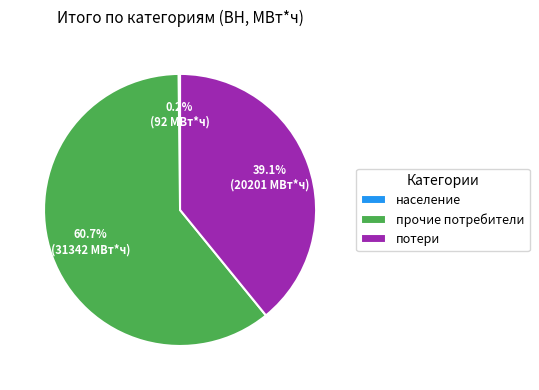

What percentage do прочие потребители and потери together represent?

99.8%